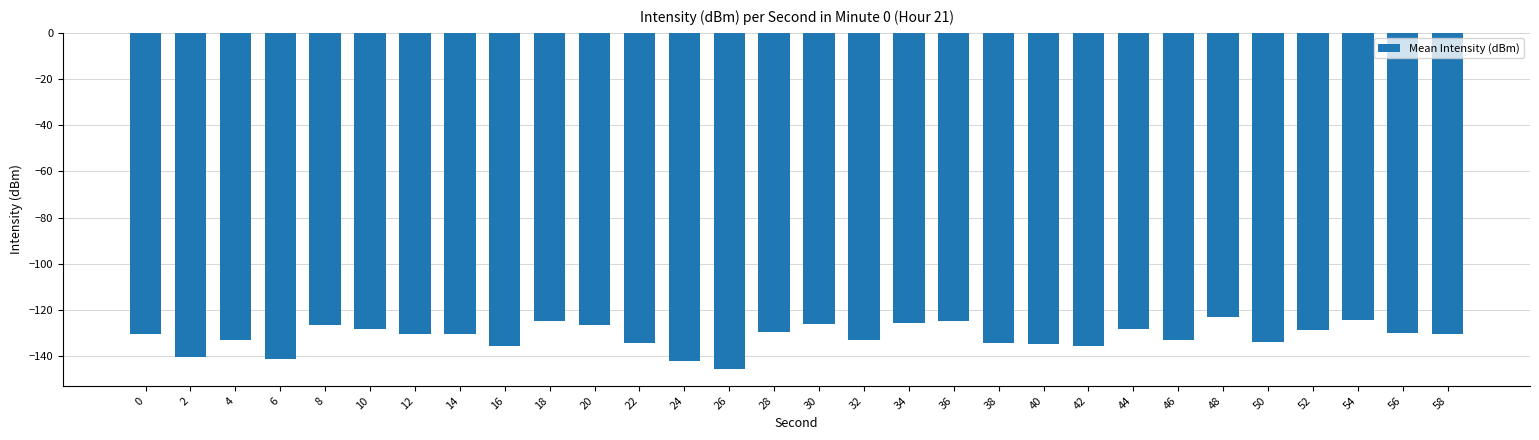

What value does the data have at 50?

-134.0